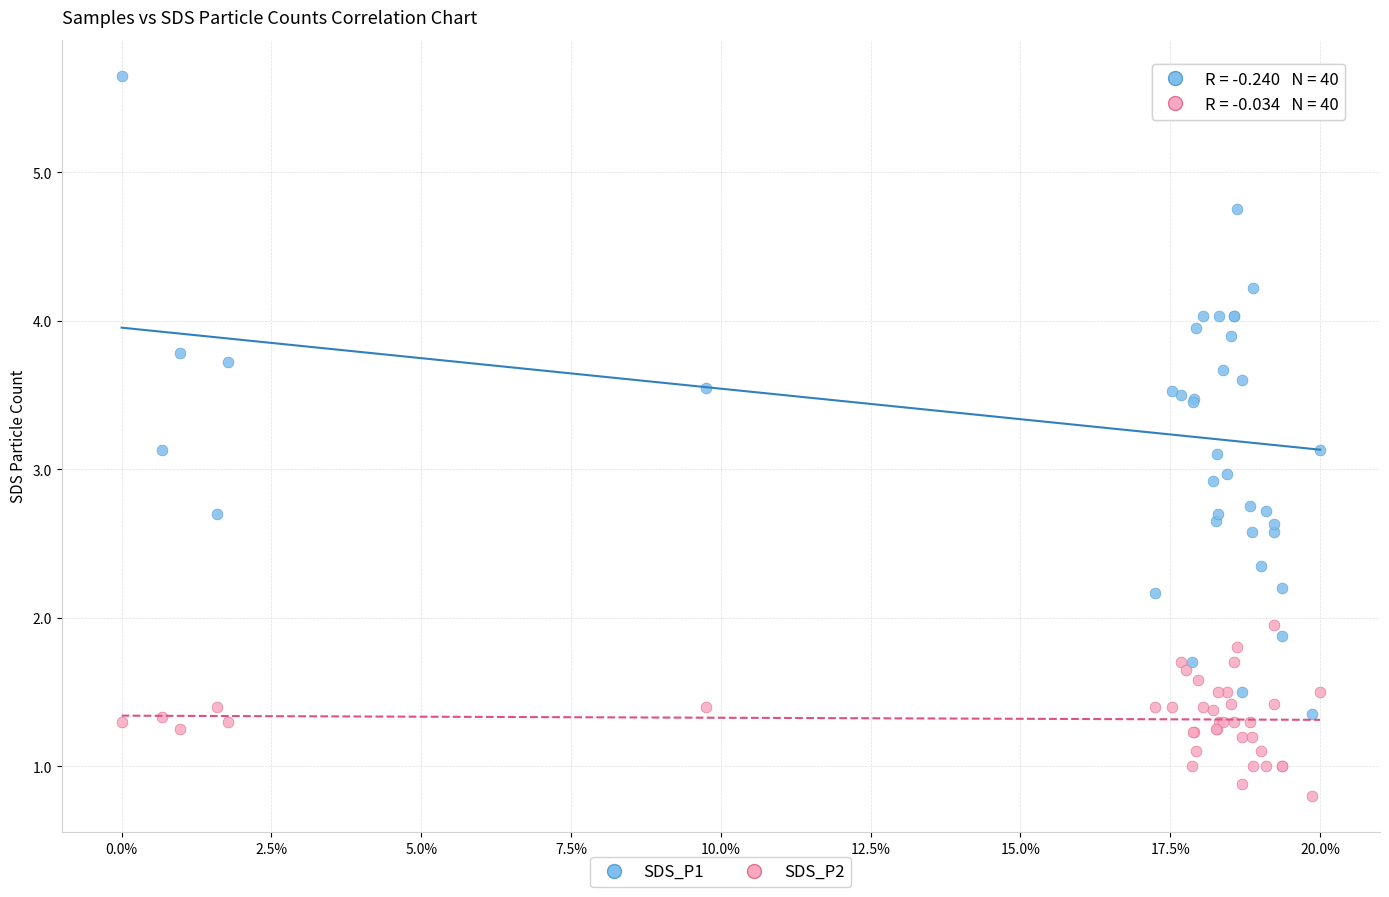

Which series reaches the minimum Y coordinate?

SDS_P2